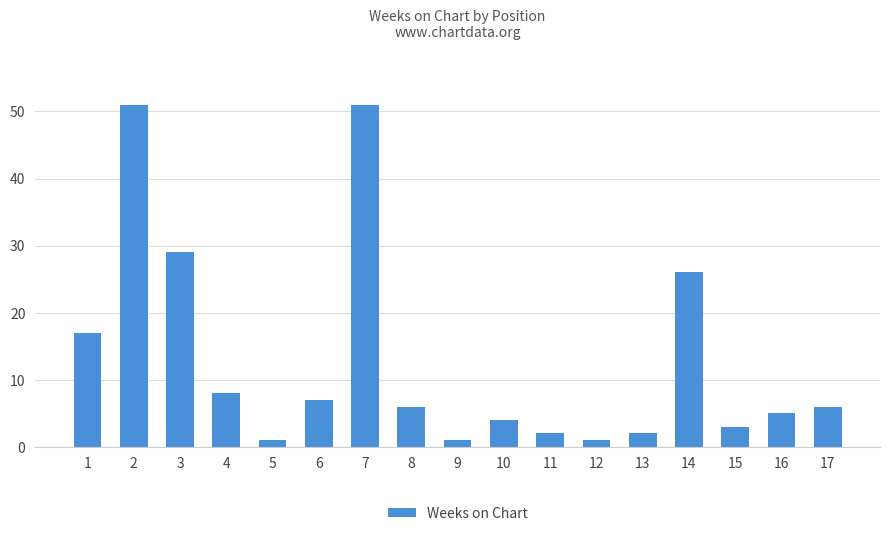

What is the difference between the second highest and second lowest values?

50